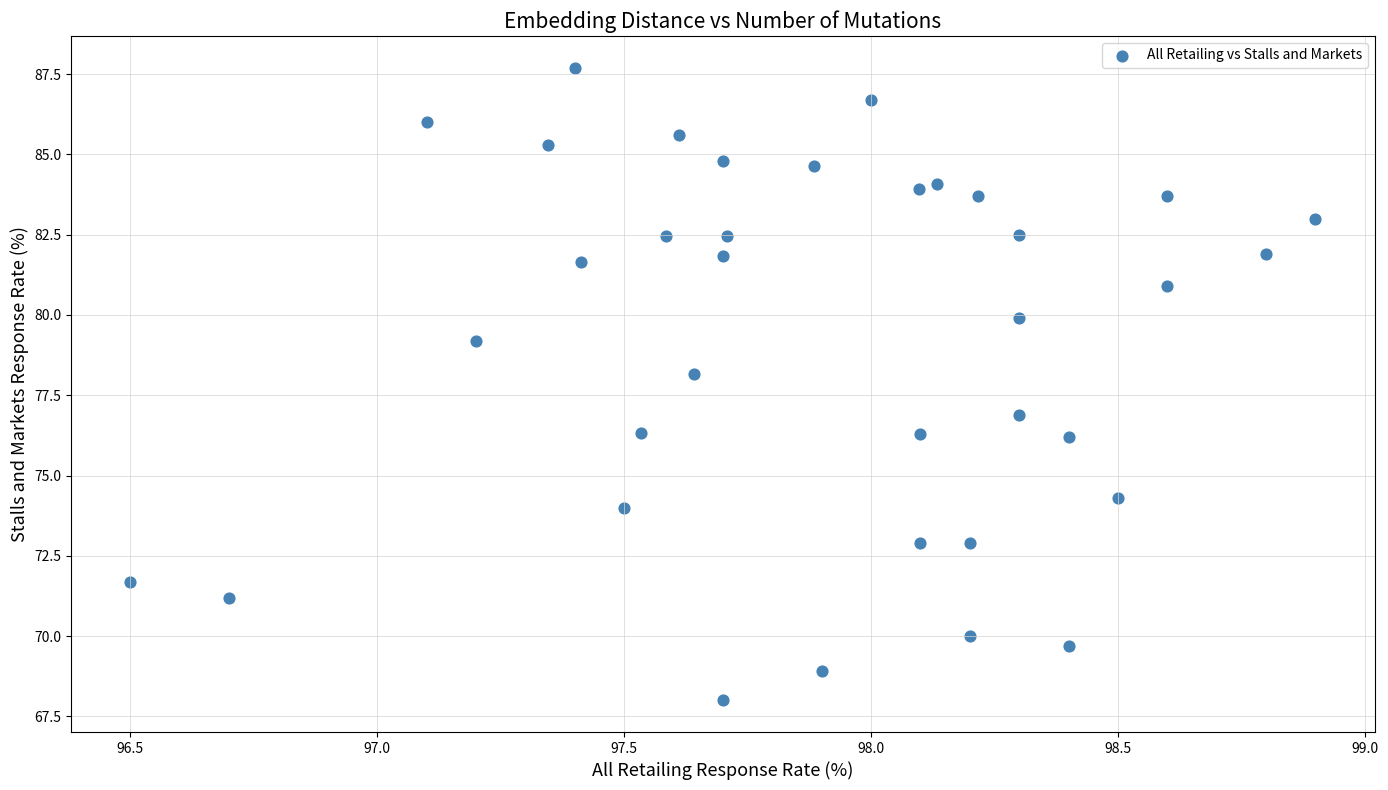

What is the range of Y values (max minus min)?

19.7